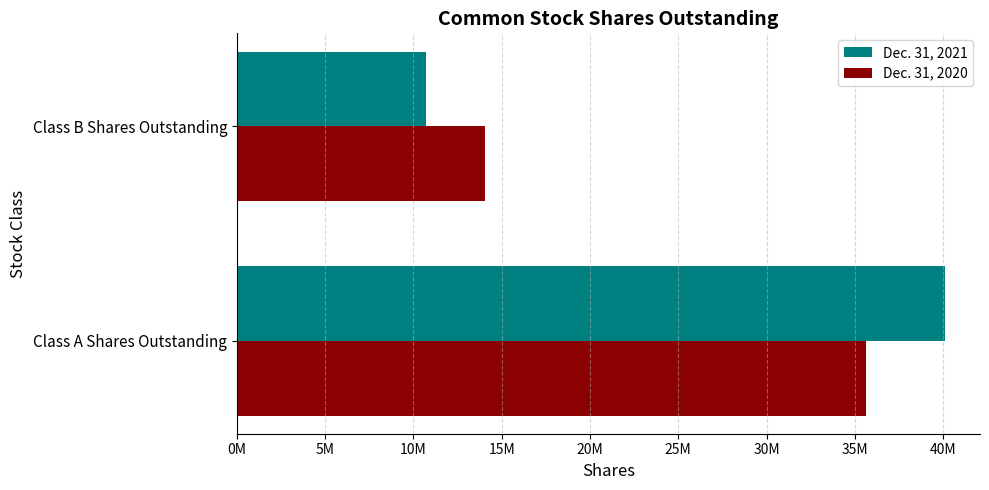

Reading right to left, transcribe all the data shown in this chart.

Dec. 31, 2021: 10691000	40088000
Dec. 31, 2020: 14040000	35657000